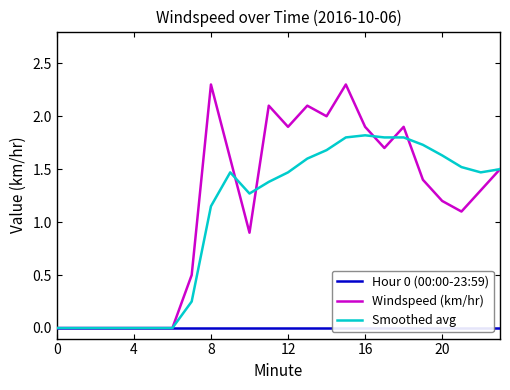

What is the difference between the Windspeed (km/hr) values at 22 and 7?

0.8